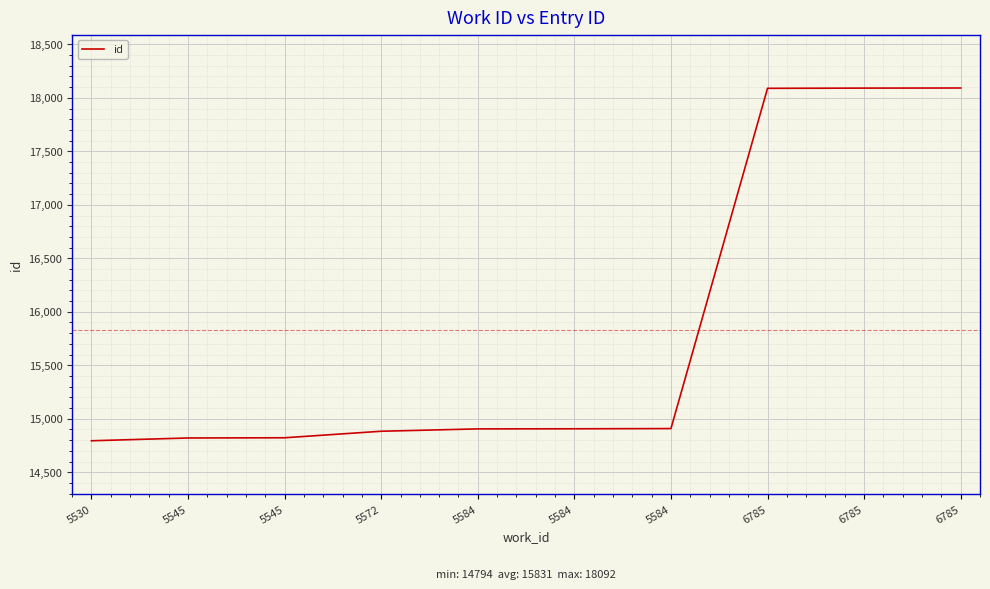

How many lines are shown in the chart?

1